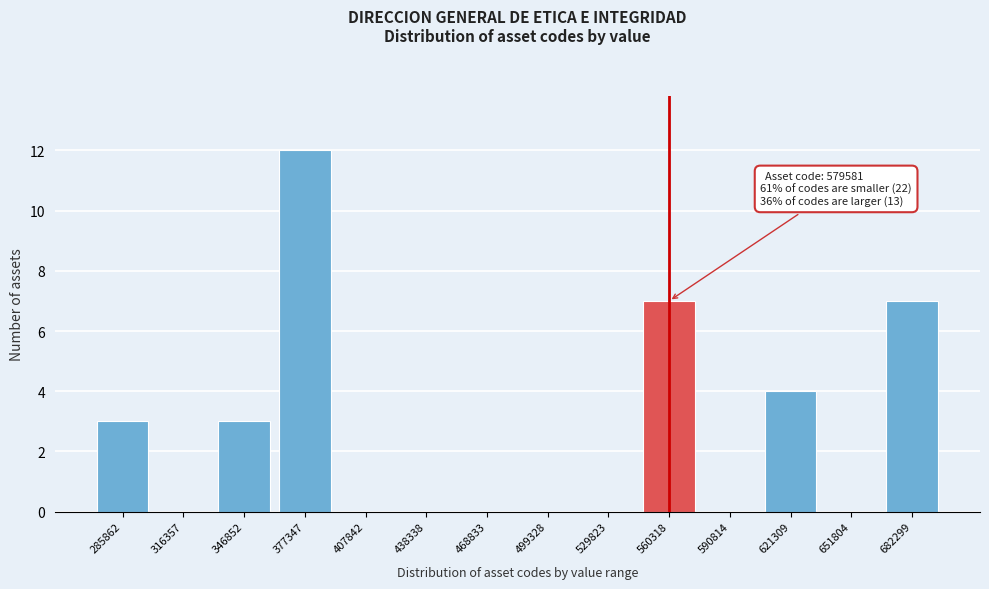

Reading left to right, list all the values displayed in this chart.

285862=3	316357=0	346852=3	377347=12	407842=0	438338=0	468833=0	499328=0	529823=0	560318=7	590814=0	621309=4	651804=0	682299=7